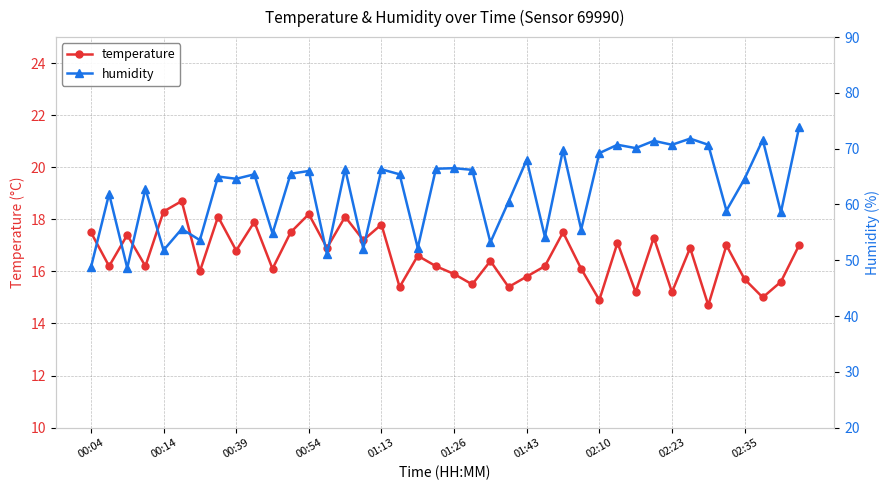

What are all the series names shown in the legend?

temperature, humidity